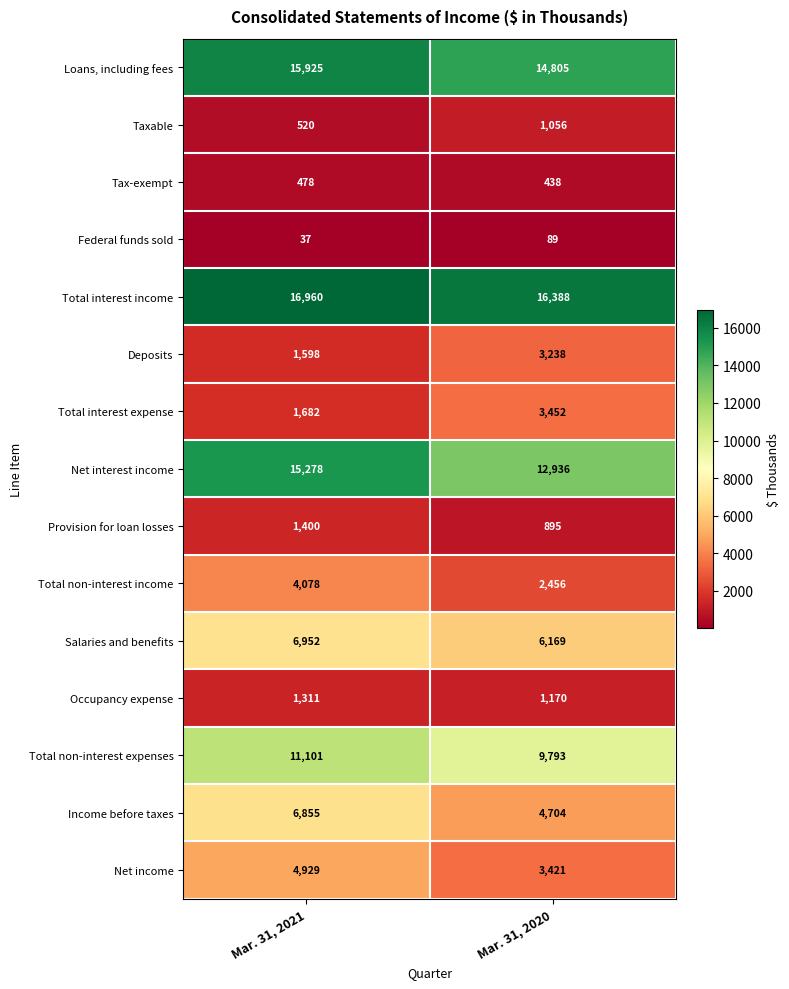

Read the Total non-interest expenses value at Mar. 31, 2021, to the nearest 10.

11100